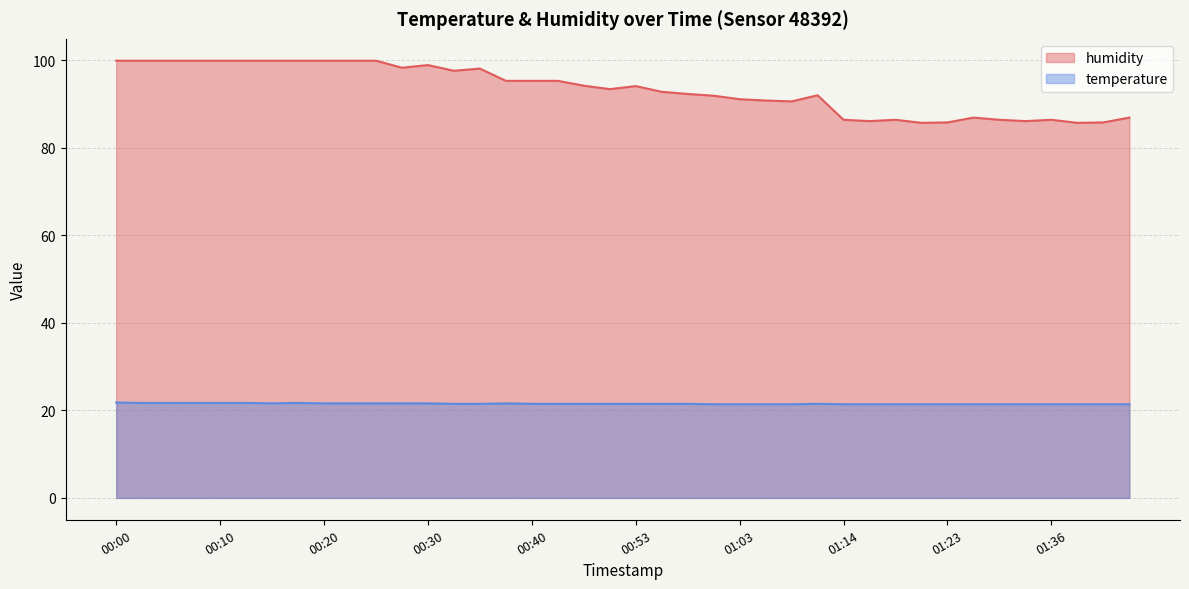

What value does the humidity series have at 00:30?

98.9